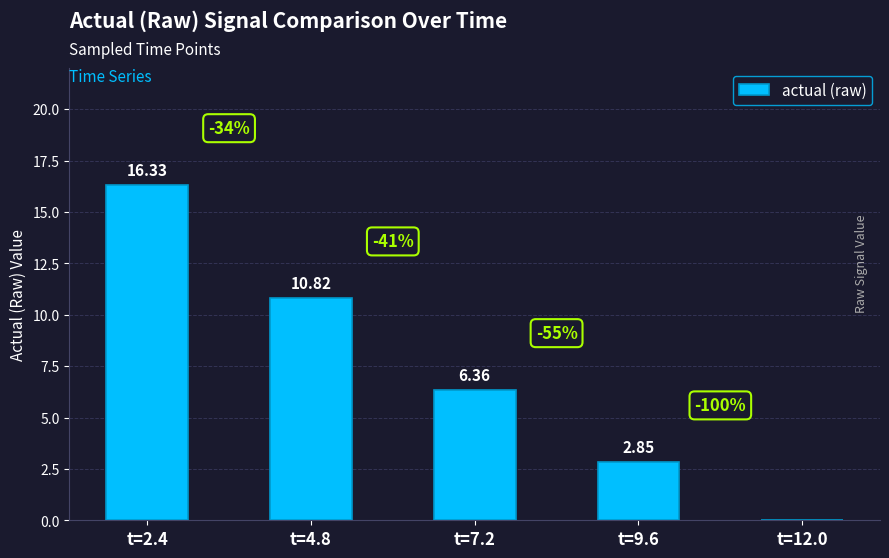

What is the greatest value displayed?

16.3